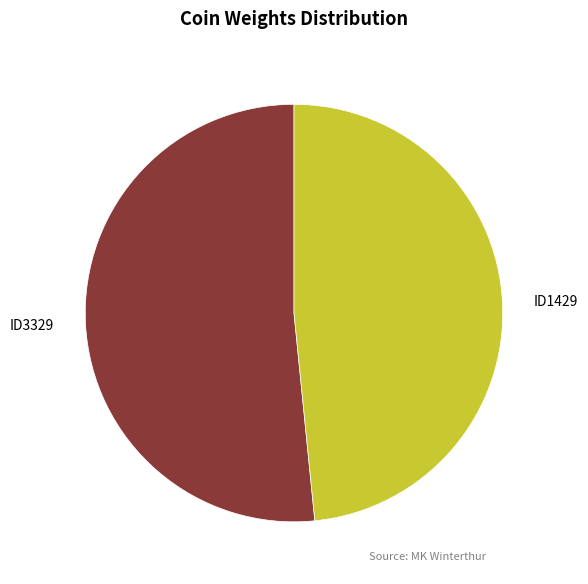

What is the total percentage of ID1429 and ID3329?

100.0%